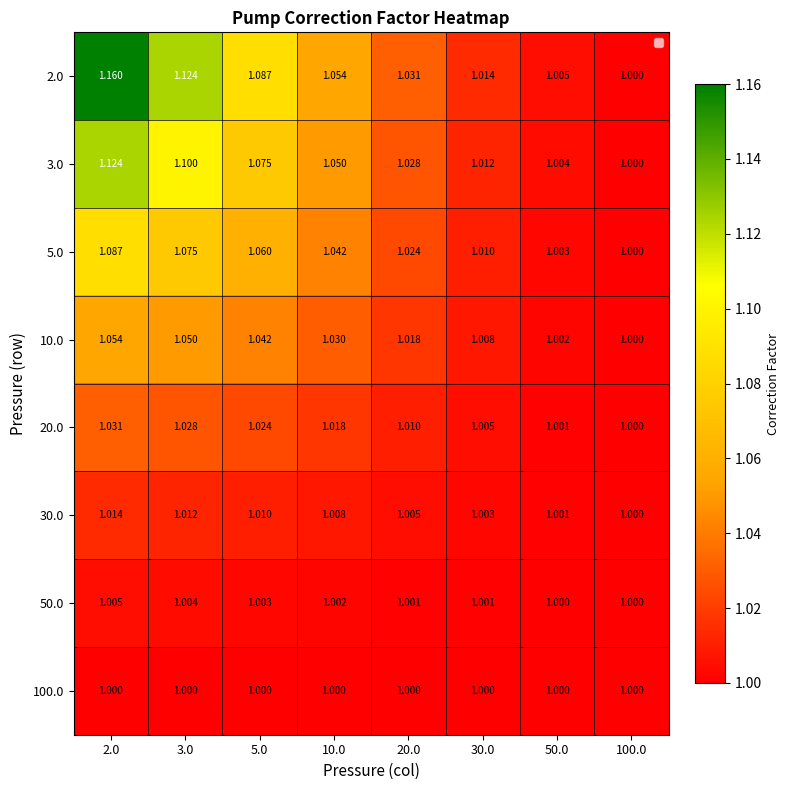

Is the value of 5.0 at 30.0 greater than the value of 10.0 at 5.0?

No